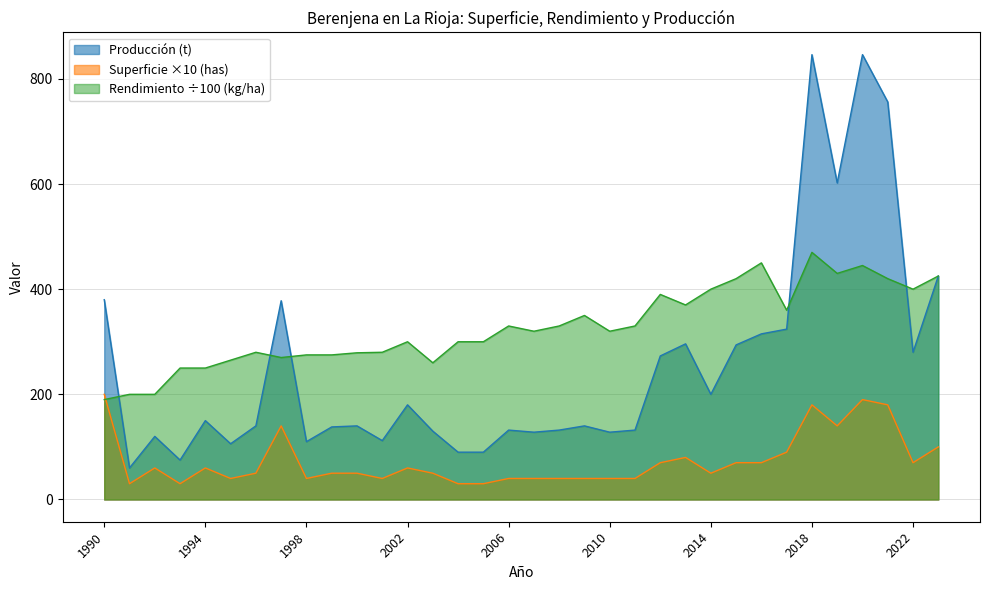

How many values in the Rendimiento Regadío Aire libre (kg/ha) series exceed 320?

16